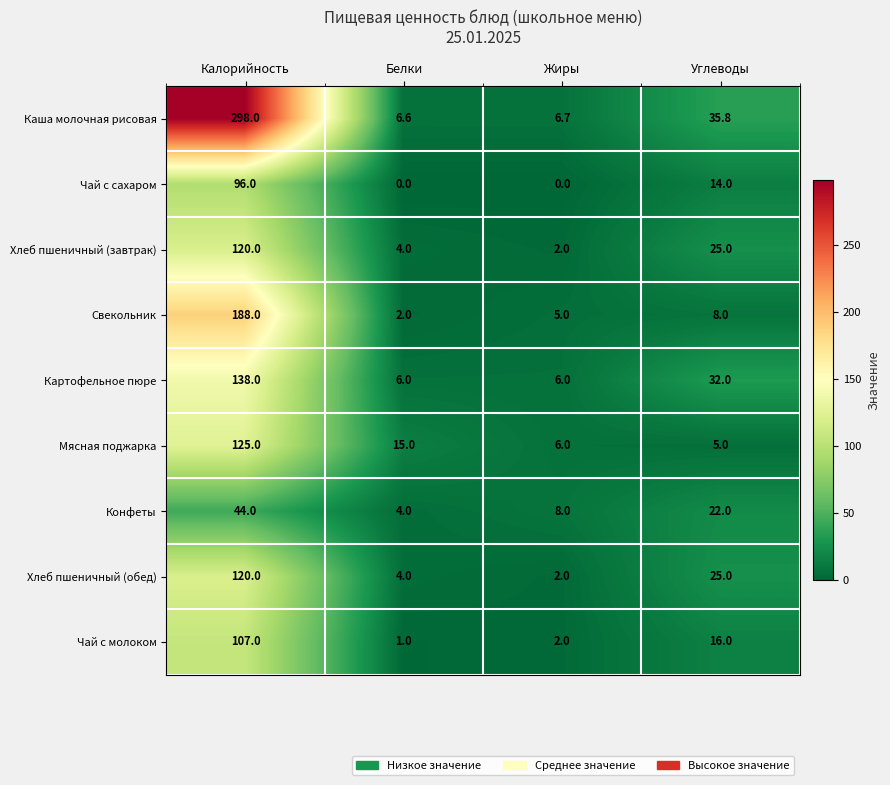

At how many categories does at least one series exceed 155?

1